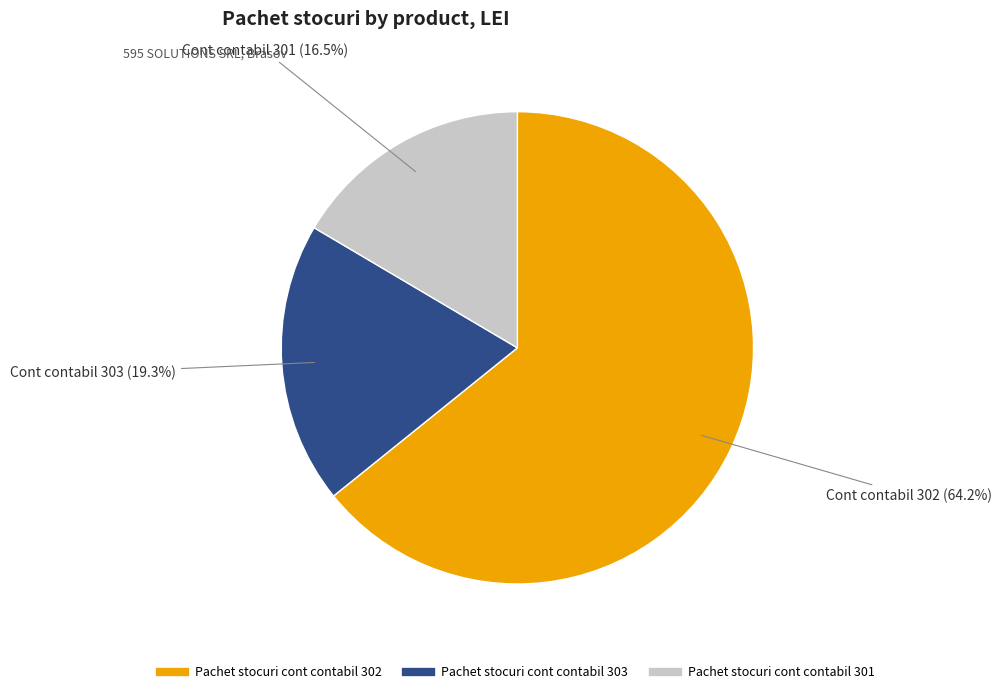

Approximately how many times larger is the value at Pachet stocuri cont contabil 301 compared to Pachet stocuri cont contabil 303?

0.9